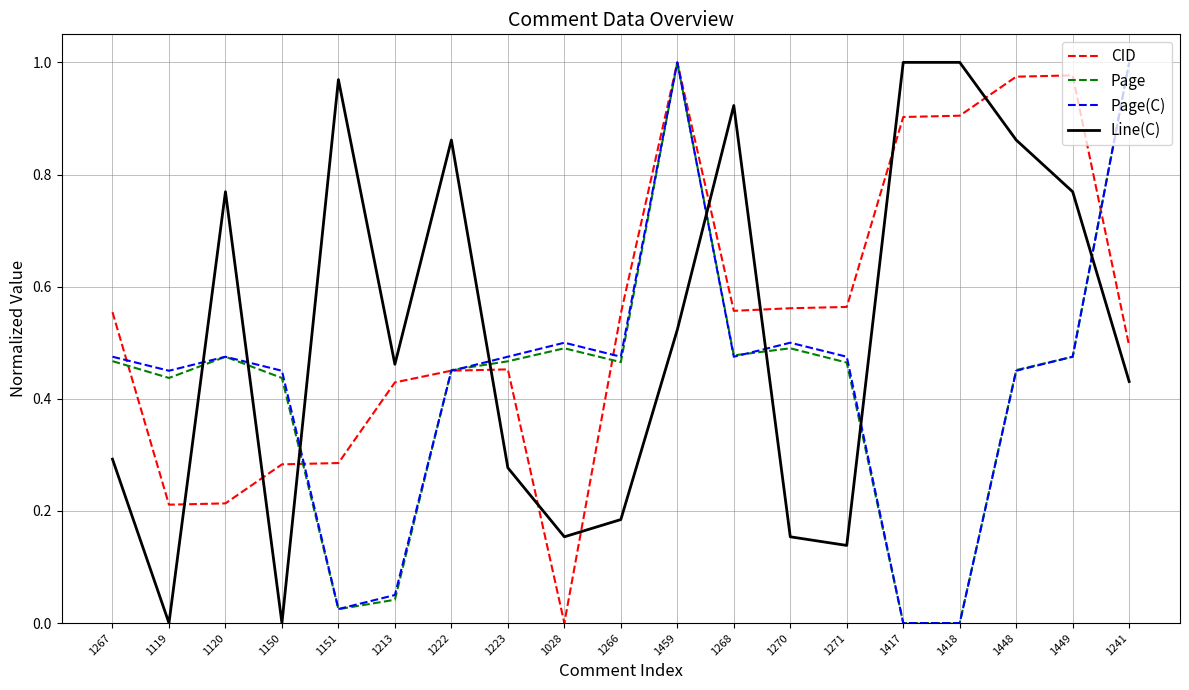

What position from the left is 1267?

1